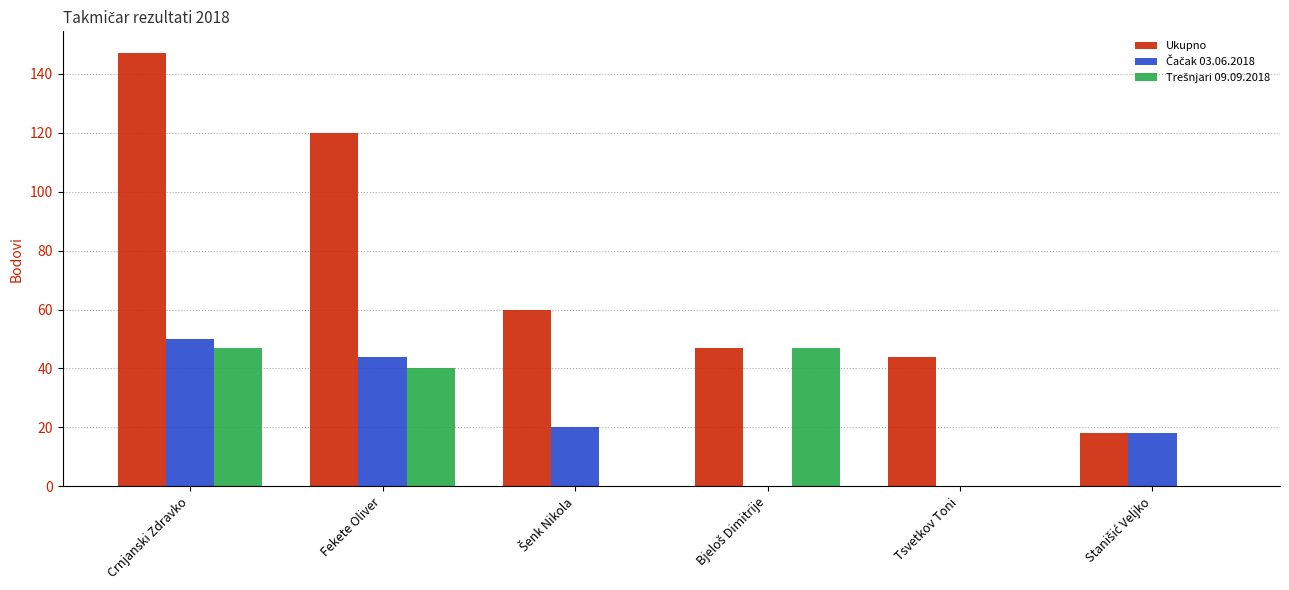

Which series has the largest total across all categories?

Ukupno